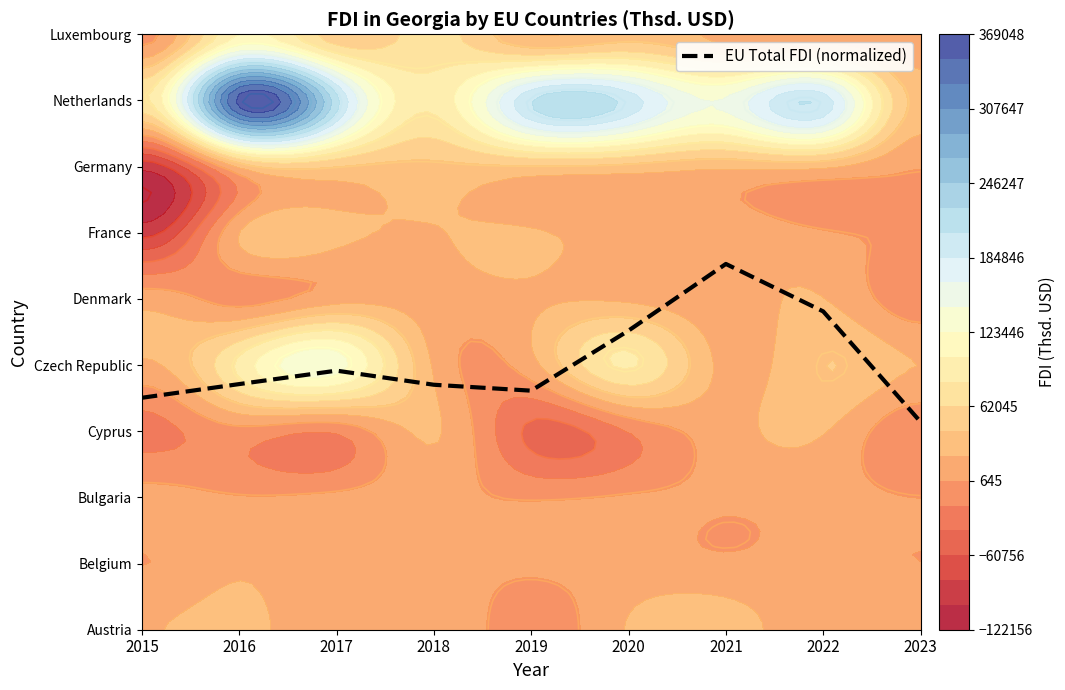

Reading left to right, extract all data points from this chart.

3.5	3.7	3.9	3.7	3.6	4.5	5.5	4.8	3.1